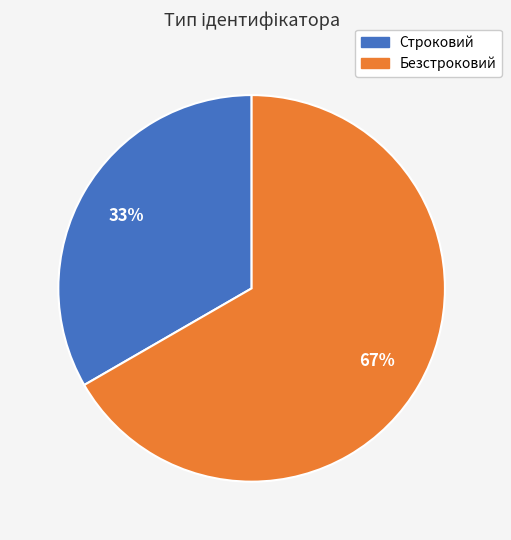

How many segments does this pie chart have?

2